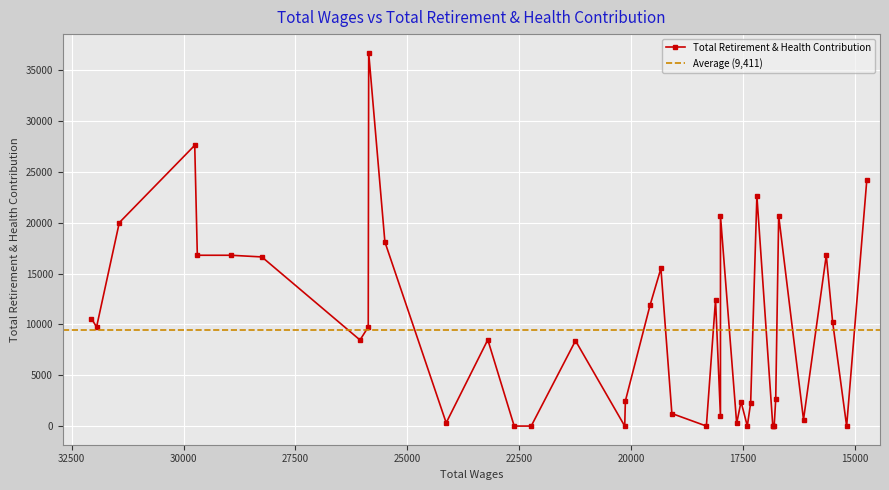

List the labels in order of value, largest first.

25862.0, 29750.0, 14729.0, 17186.0, 16699.0, 18000.0, 31436.0, 25500.0, 29692.0, 28940.0, 15635.0, 28250.0, 19331.0, 18110.0, 19574.0, 32058.0, 15494.0, 31944.0, 25872.0, 23200.0, 26056.0, 21240.0, 16765.0, 20125.0, 17540.0, 17325.0, 19086.0, 18000.0, 16144.0, 24130.0, 17638.0, 22610.0, 22230.0, 20140.0, 18315.0, 17400.0, 16830.0, 16830.0, 16800.0, 15180.0